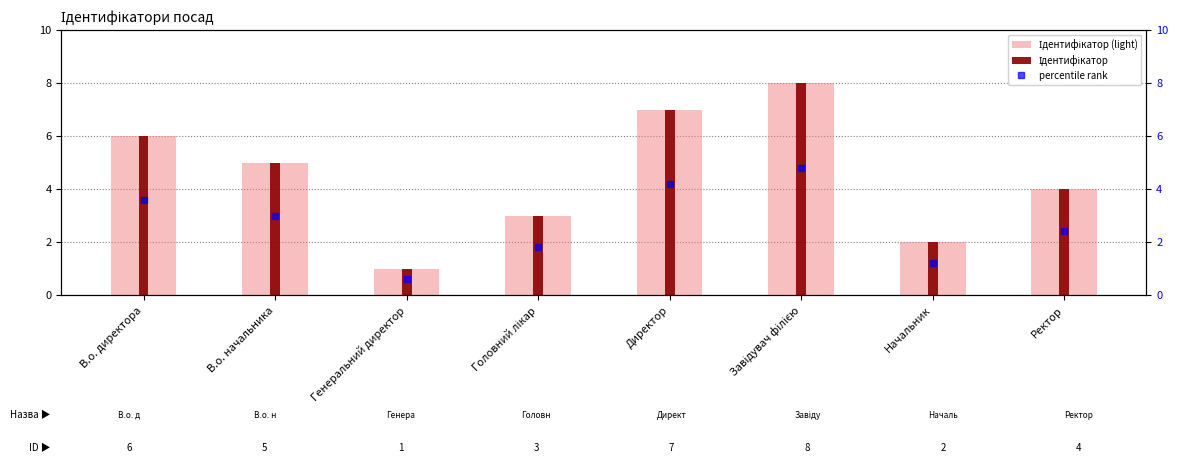

What is the change in value from В.о. директора to Головний лікар?

-3